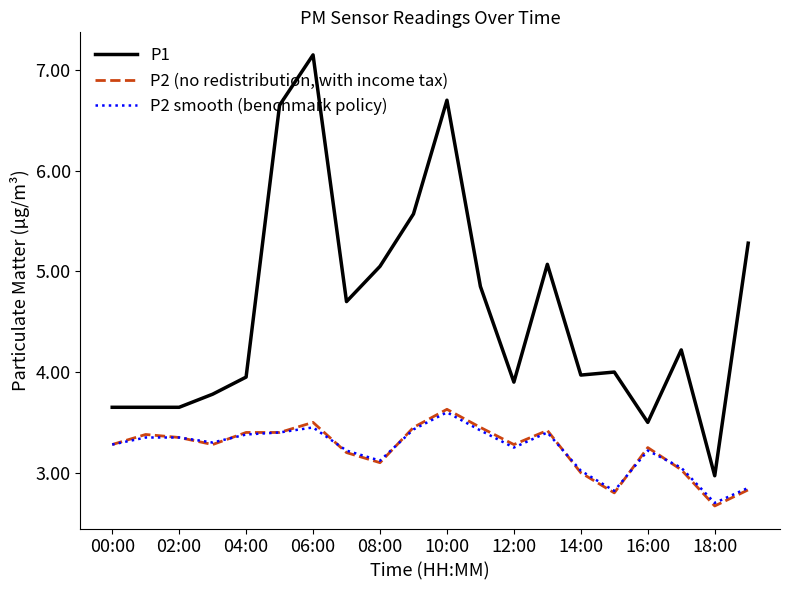

What is the smallest value displayed?

2.7